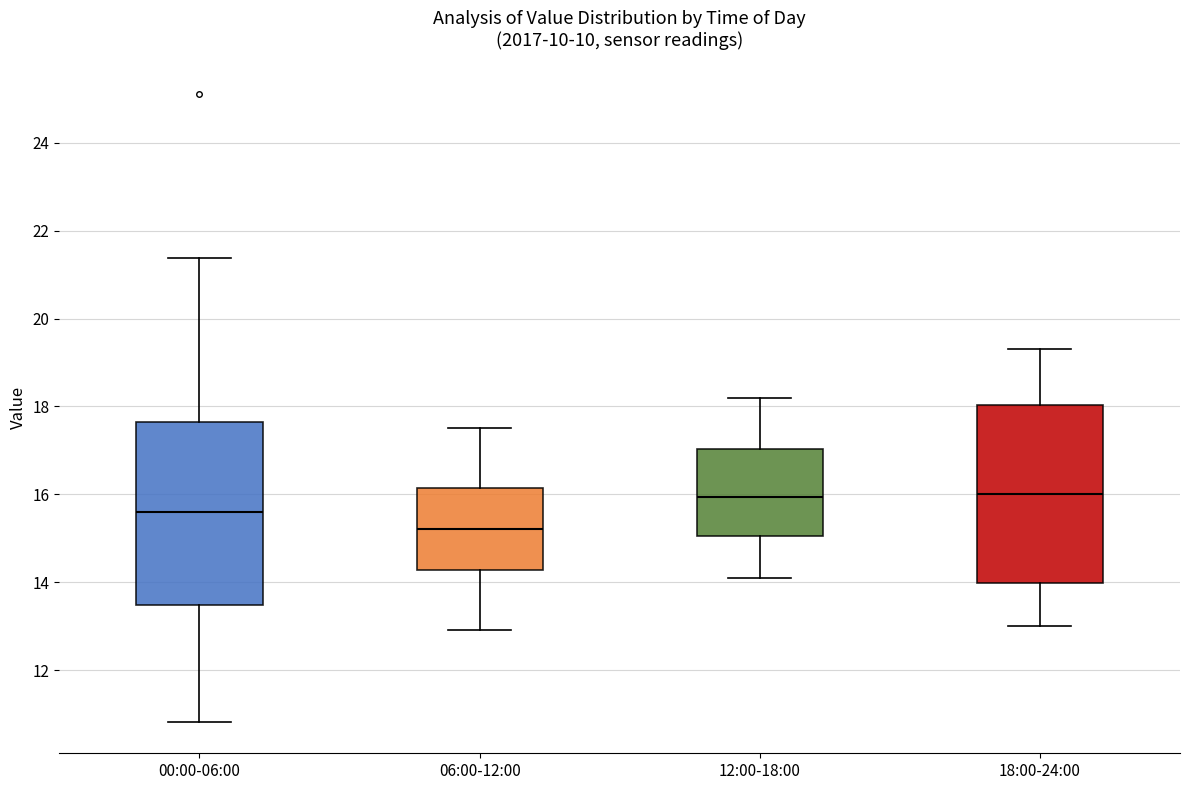

Reading left to right, transcribe this box plot: for each box, give where its median line is, the range the box spans, and where its two whiskers end, as read against the y-axis. The values are not printed on the chart, so give them approximately, as read against the axis.

00:00-06:00: median 15.6, box 13.4 to 17.6, whiskers 10.8 to 21.4
06:00-12:00: median 15.2, box 14.2 to 16.2, whiskers 13.0 to 17.6
12:00-18:00: median 16.0, box 15.0 to 17.0, whiskers 14.2 to 18.2
18:00-24:00: median 16.0, box 14.0 to 18.0, whiskers 13.0 to 19.4